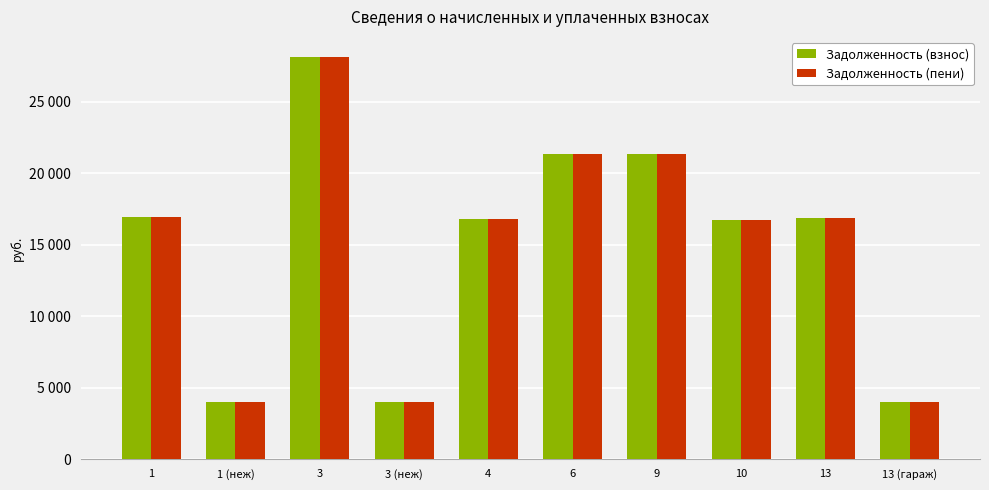

What is the label of the 2nd bar from the right?

13